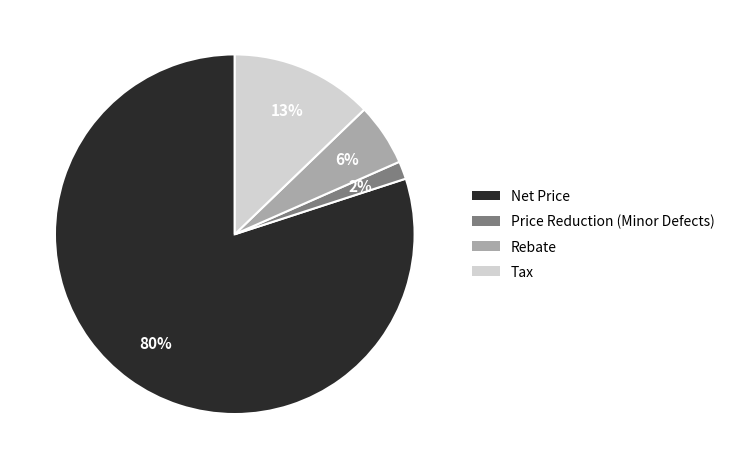

The Tax slice represents 3% of the pie. True or false?

False